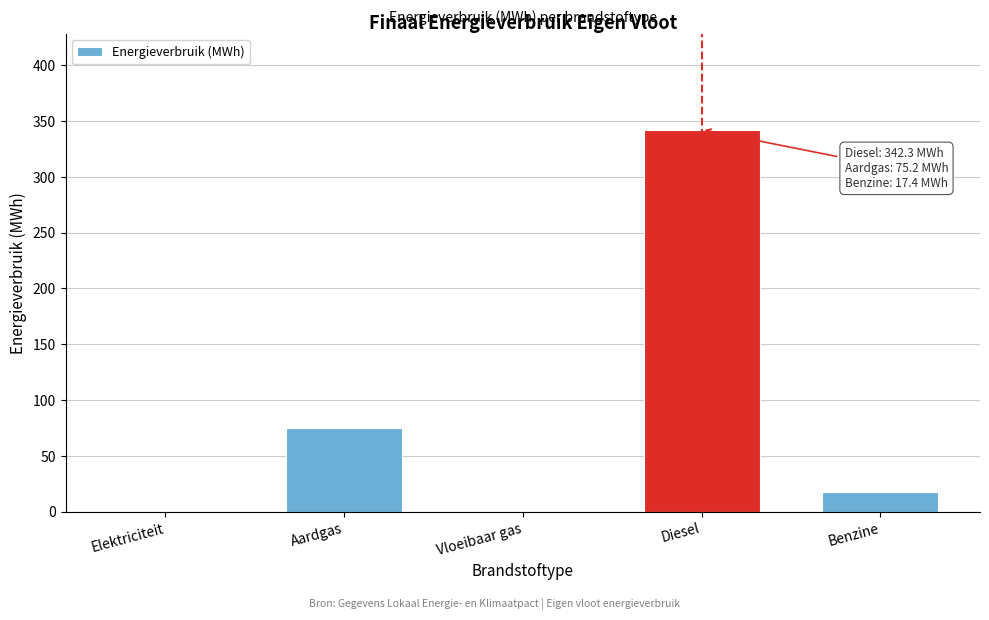

Reading left to right, transcribe all the data shown in this chart.

Elektriciteit=0.0	Aardgas=75.2	Vloeibaar gas=0.0	Diesel=342.3	Benzine=17.4